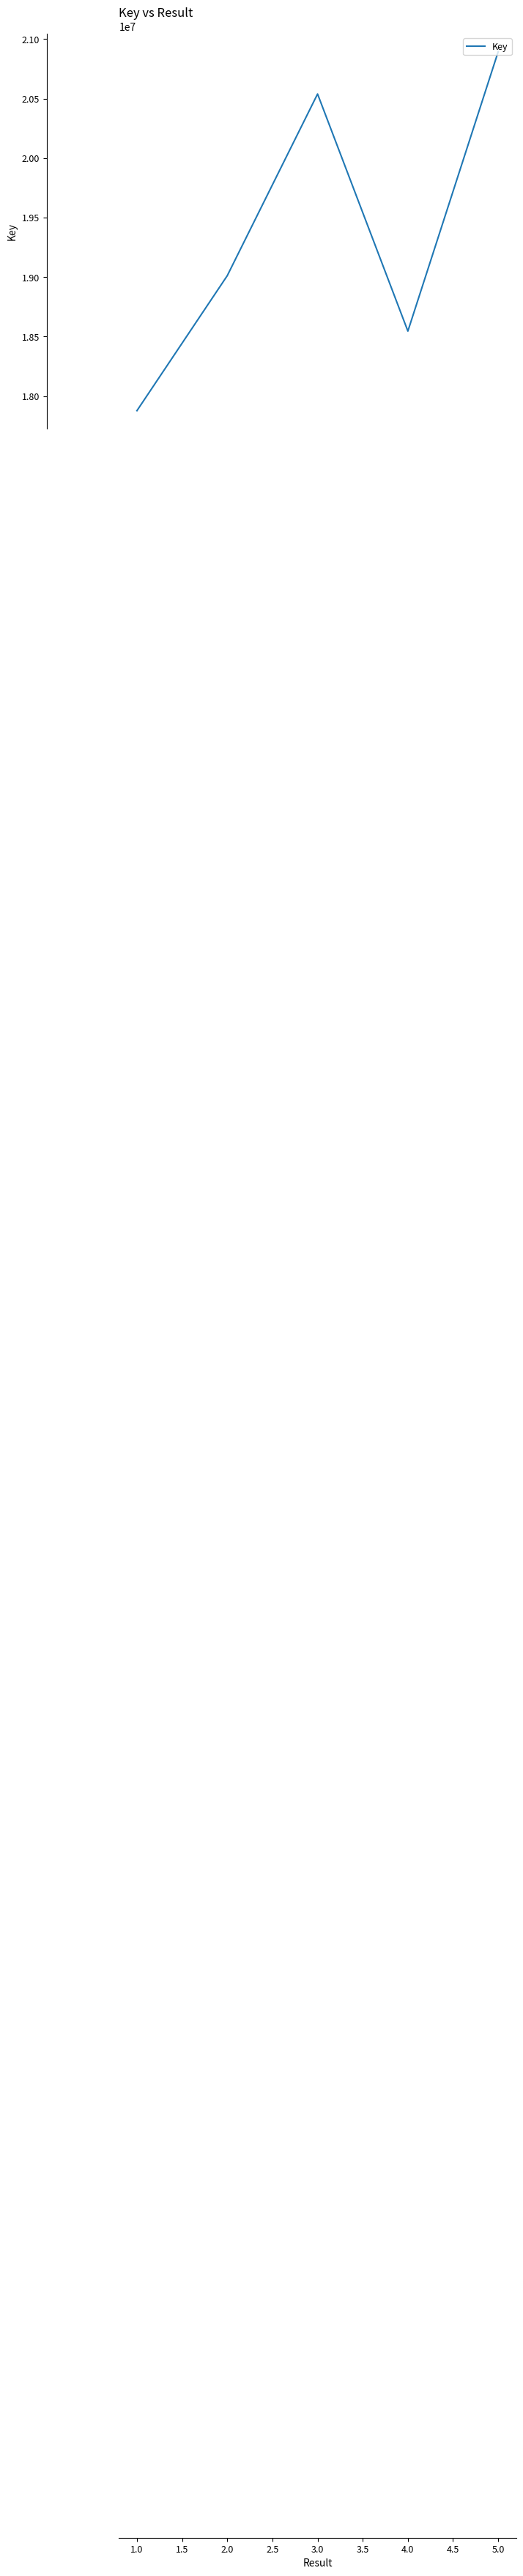

True or false: the data has more than 0 interior local peaks.

True